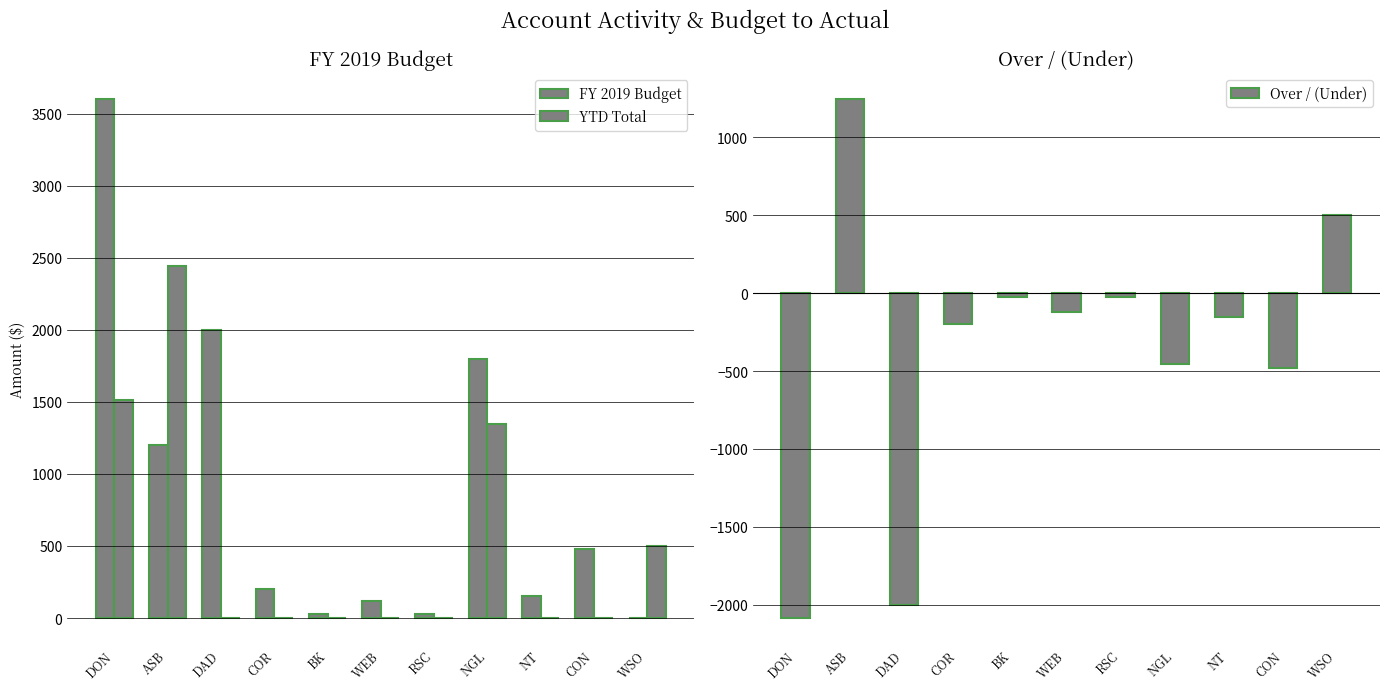

How many values in the Over / (Under) series exceed -150?

5